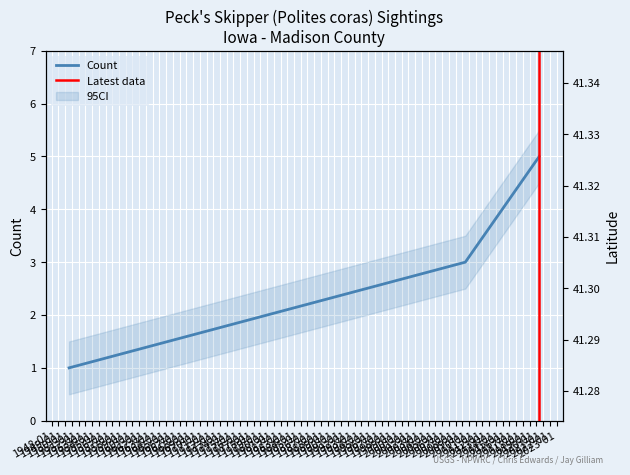

How many lines are shown in the chart?

2